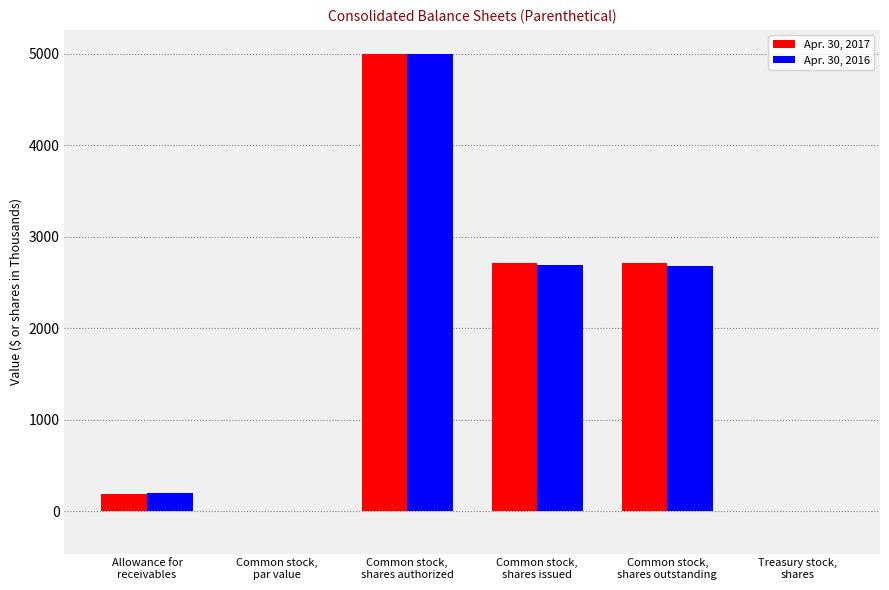

What is the sum of all Apr. 30, 2016 values?

10580.5